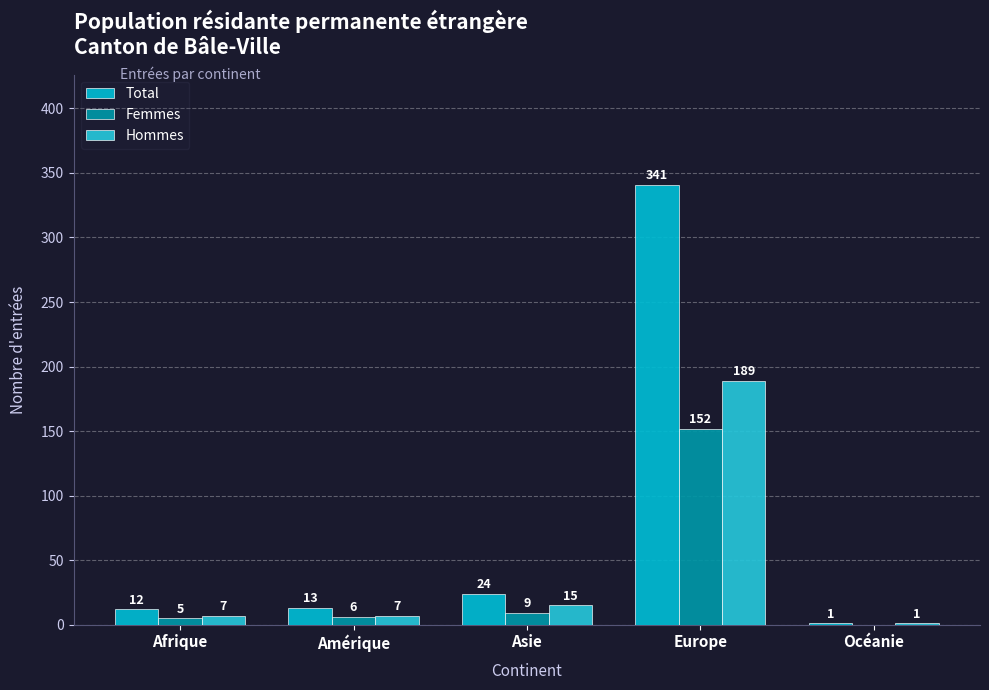

What is the difference between the maximum and minimum values in the Hommes series?

188